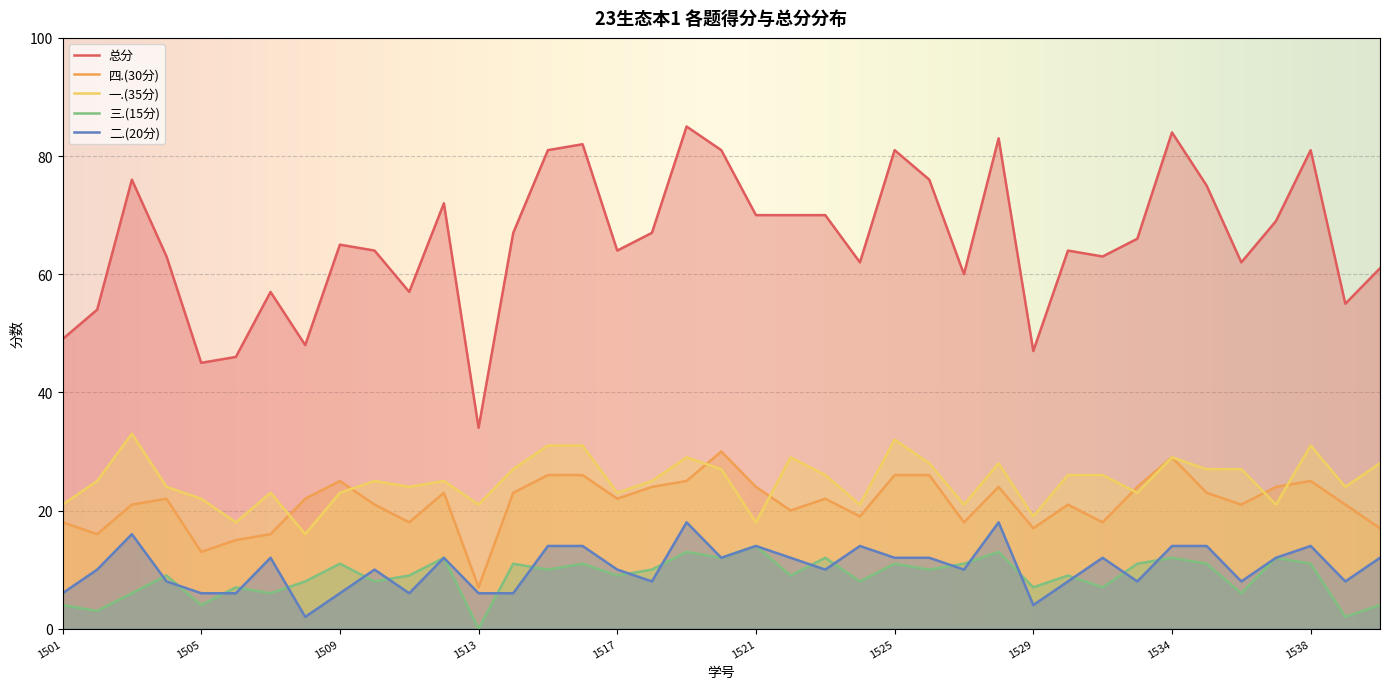

Does the chart display data point markers on the line(s)?

No